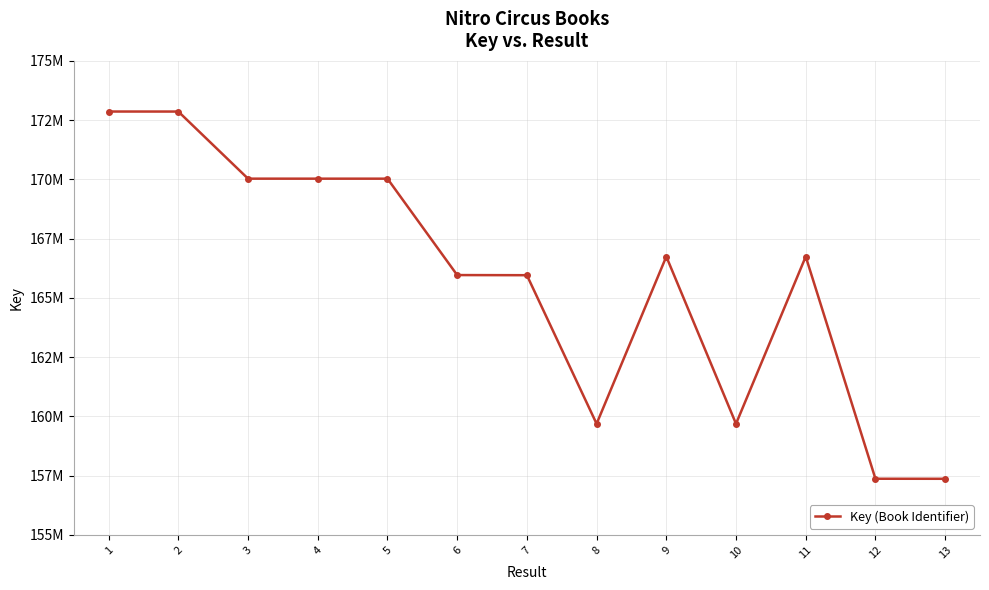

Is it true that the value at 5 is 170030259?

True